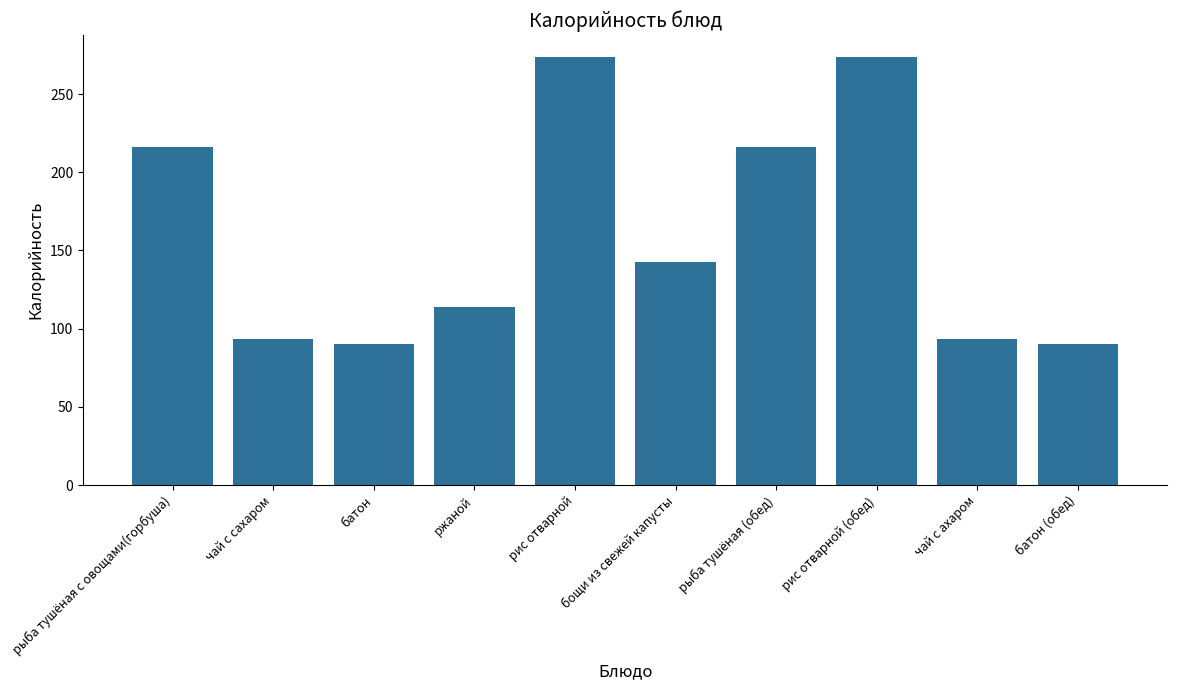

The value at рис отварной is 274.0. True or false?

True